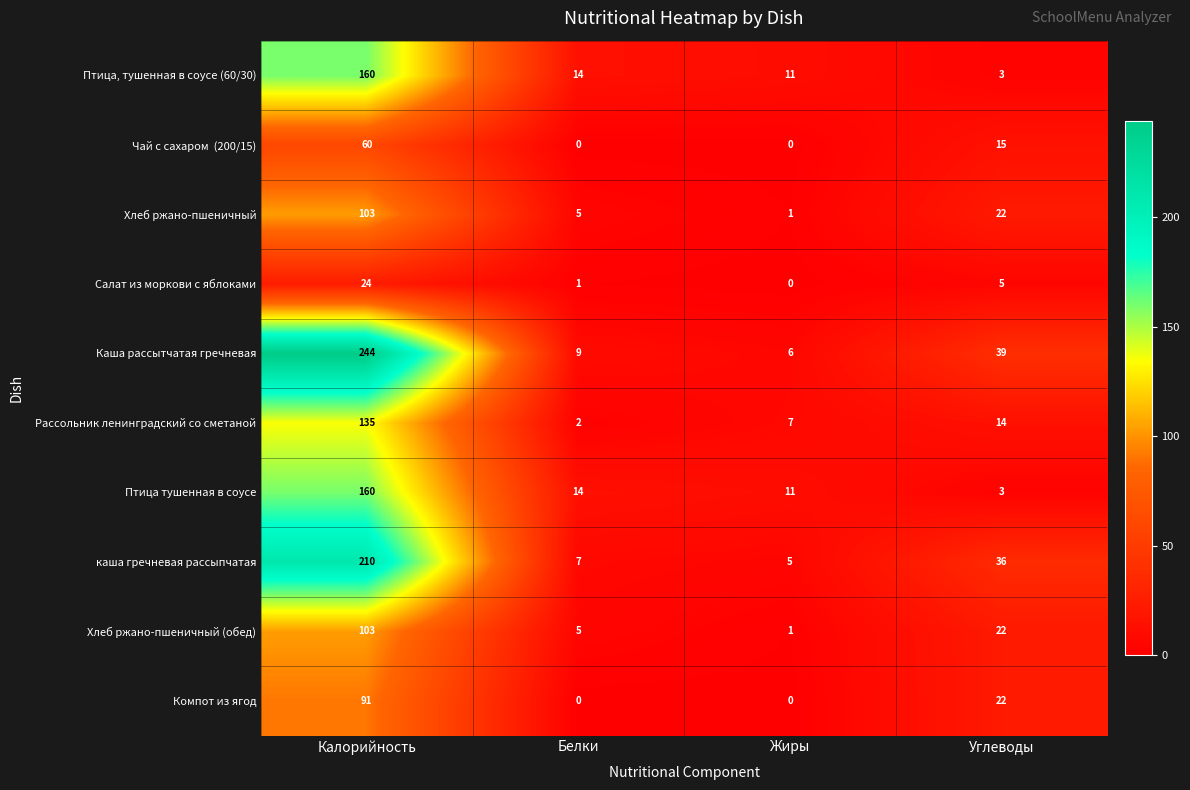

What is the maximum value shown in the chart?

244